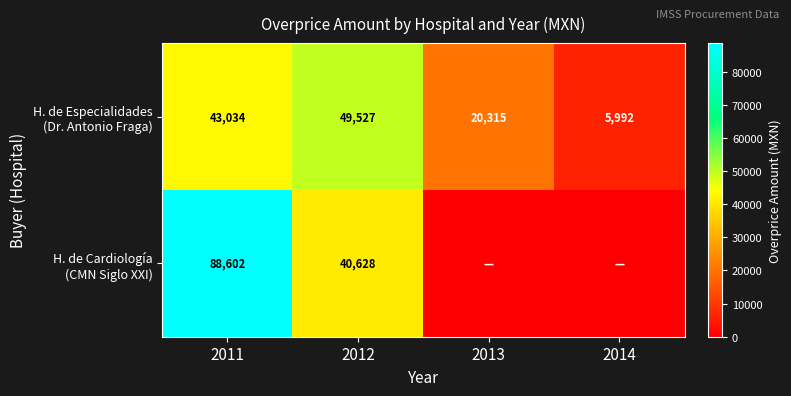

What is the difference between the highest and lowest values at 2012?

8899